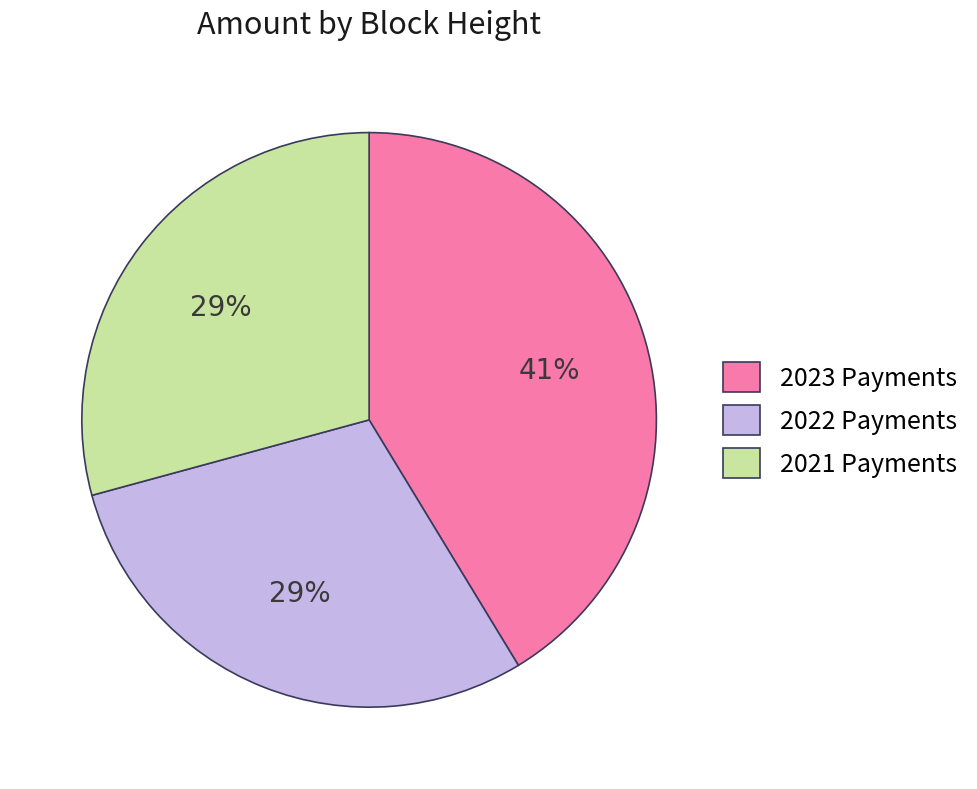

To the nearest percent, what portion does 2021 Payments represent?

29%